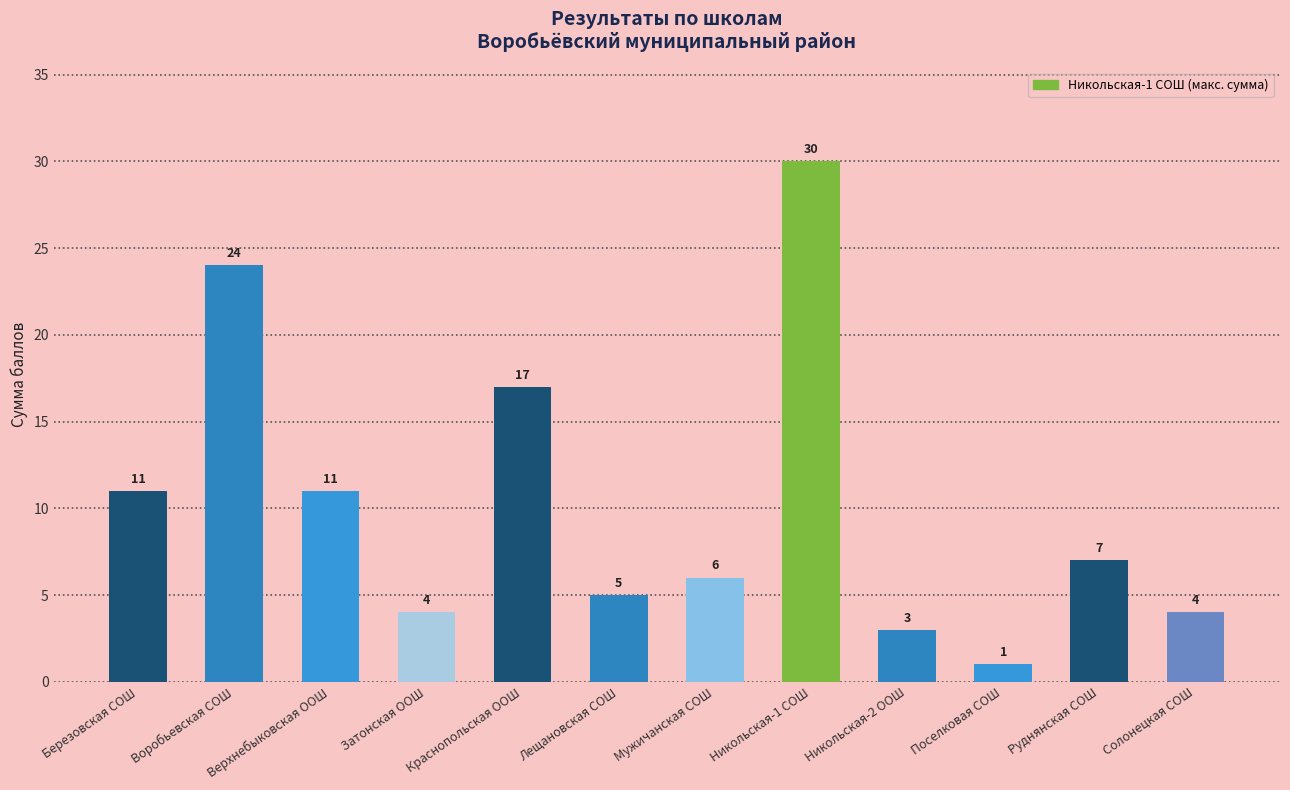

What is the change in value from Воробьевская СОШ to Верхнебыковская ООШ?

-13